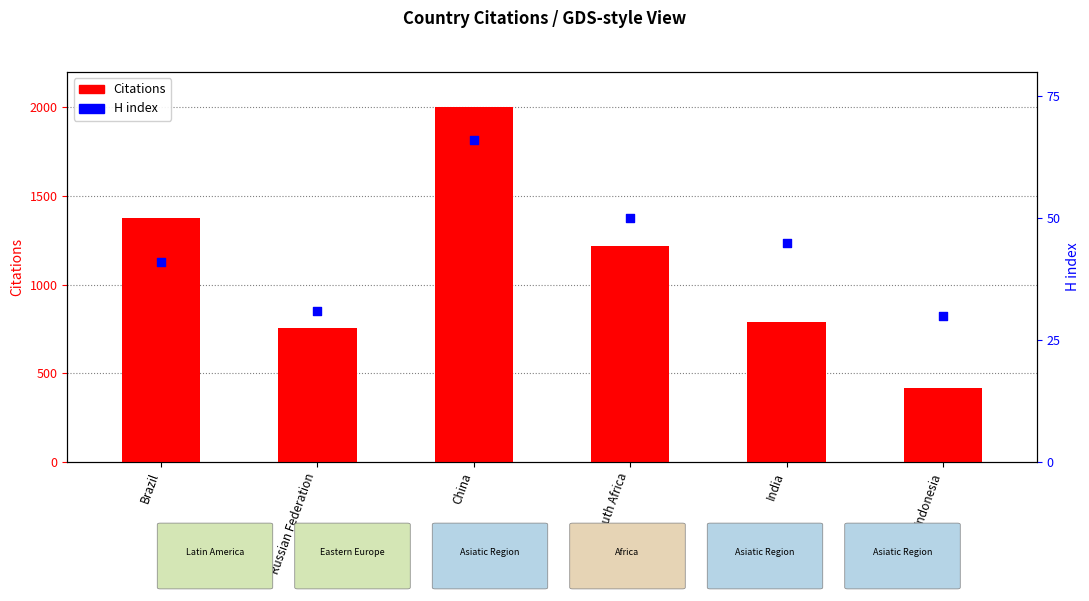

What is the total value across all series at India?

834